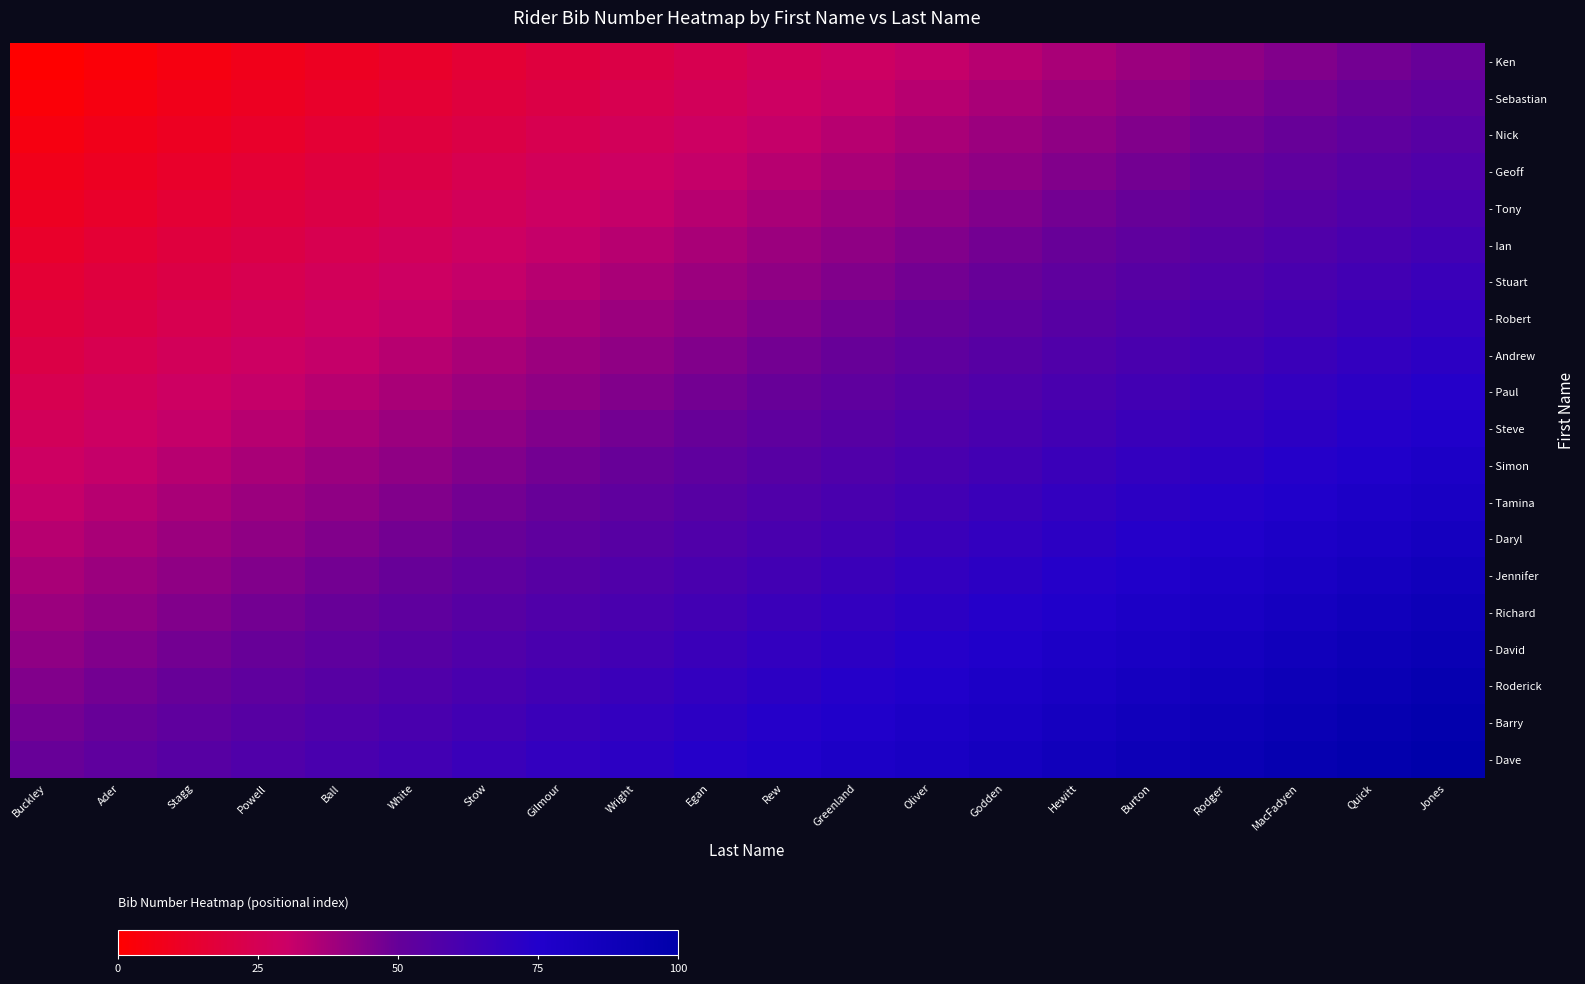

Rank the series at Jones from highest to lowest value.

- Dave, - Barry, - Roderick, - David, - Richard, - Jennifer, - Daryl, - Tamina, - Simon, - Steve, - Paul, - Andrew, - Robert, - Stuart, - Ian, - Tony, - Geoff, - Nick, - Sebastian, - Ken